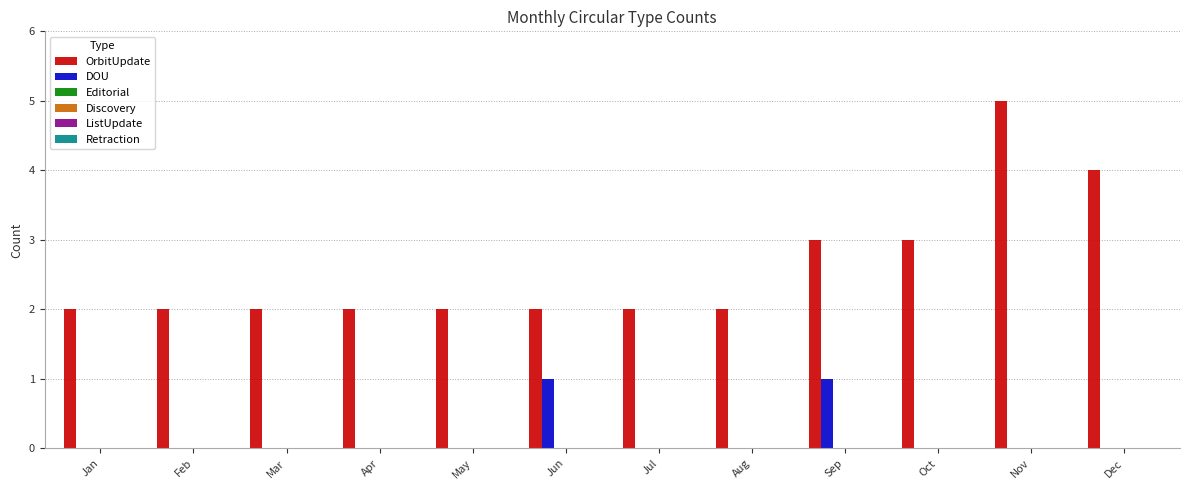

What is the maximum value shown in the chart?

5